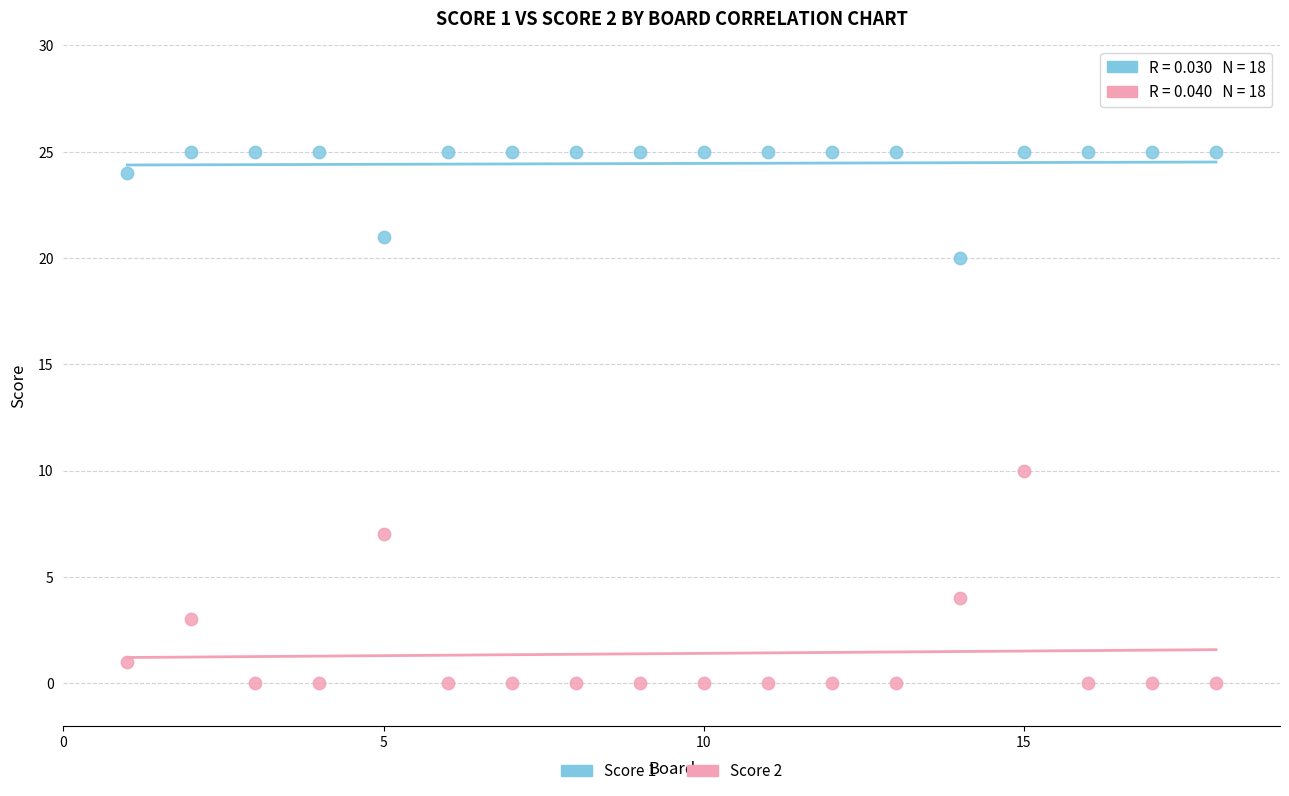

Across all data points, what is the range of Y values (max minus min)?

25